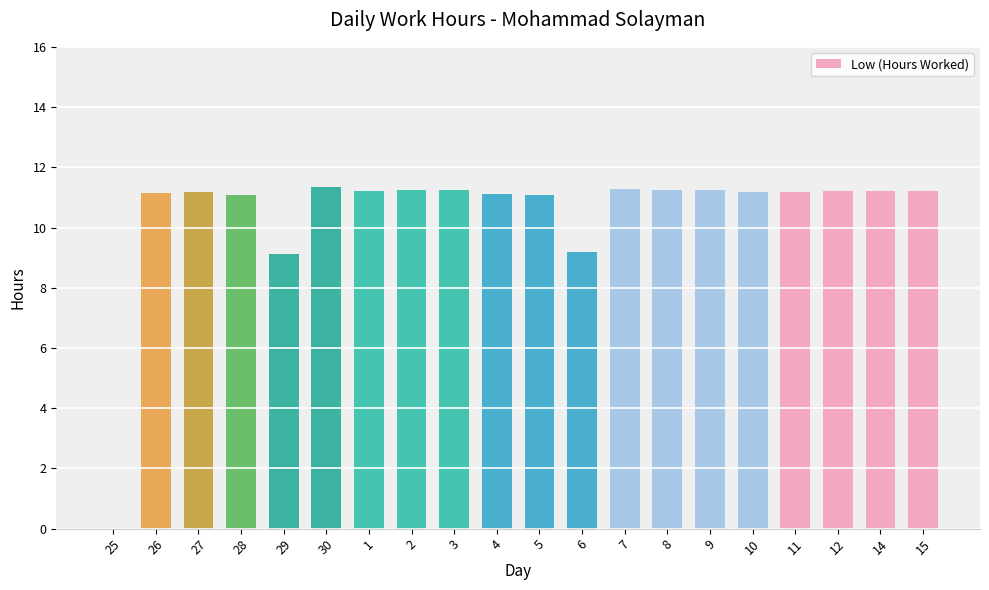

What is the change in value from 1 to 4?

-0.1